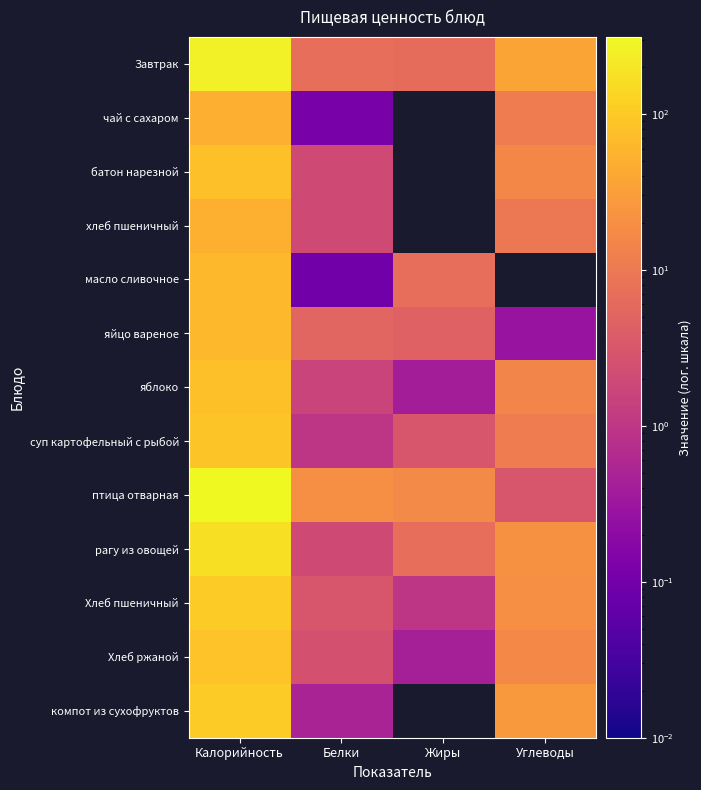

Reading left to right, extract all data points from this chart.

Завтрак: Калорийность=246.9	Белки=7.2	Жиры=6.7	Углеводы=38.0
чай с сахаром: Калорийность=48.6	Белки=0.1	Жиры=0.0	Углеводы=11.0
батон нарезной: Калорийность=77.0	Белки=2.0	Жиры=0.0	Углеводы=16.0
хлеб пшеничный: Калорийность=52.0	Белки=2.0	Жиры=0.0	Углеводы=10.0
масло сливочное: Калорийность=66.0	Белки=0.1	Жиры=7.2	Углеводы=0.0
яйцо вареное: Калорийность=62.8	Белки=5.1	Жиры=4.6	Углеводы=0.3
яблоко: Калорийность=76.0	Белки=1.6	Жиры=0.4	Углеводы=15.0
суп картофельный с рыбой: Калорийность=88.8	Белки=1.0	Жиры=3.0	Углеводы=11.0
птица отварная: Калорийность=312.0	Белки=20.0	Жиры=17.0	Углеводы=3.0
рагу из овощей: Калорийность=174.9	Белки=2.0	Жиры=7.0	Углеводы=21.0
Хлеб пшеничный: Калорийность=103.3	Белки=3.0	Жиры=1.0	Углеводы=20.0
Хлеб ржаной: Калорийность=82.4	Белки=2.6	Жиры=0.4	Углеводы=16.4
компот из сухофруктов: Калорийность=102.4	Белки=0.5	Жиры=0.0	Углеводы=27.0